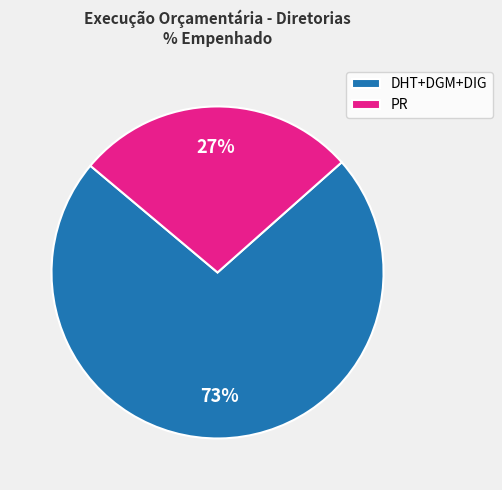

Rank the categories by value from lowest to highest.

PR, DHT+DGM+DIG